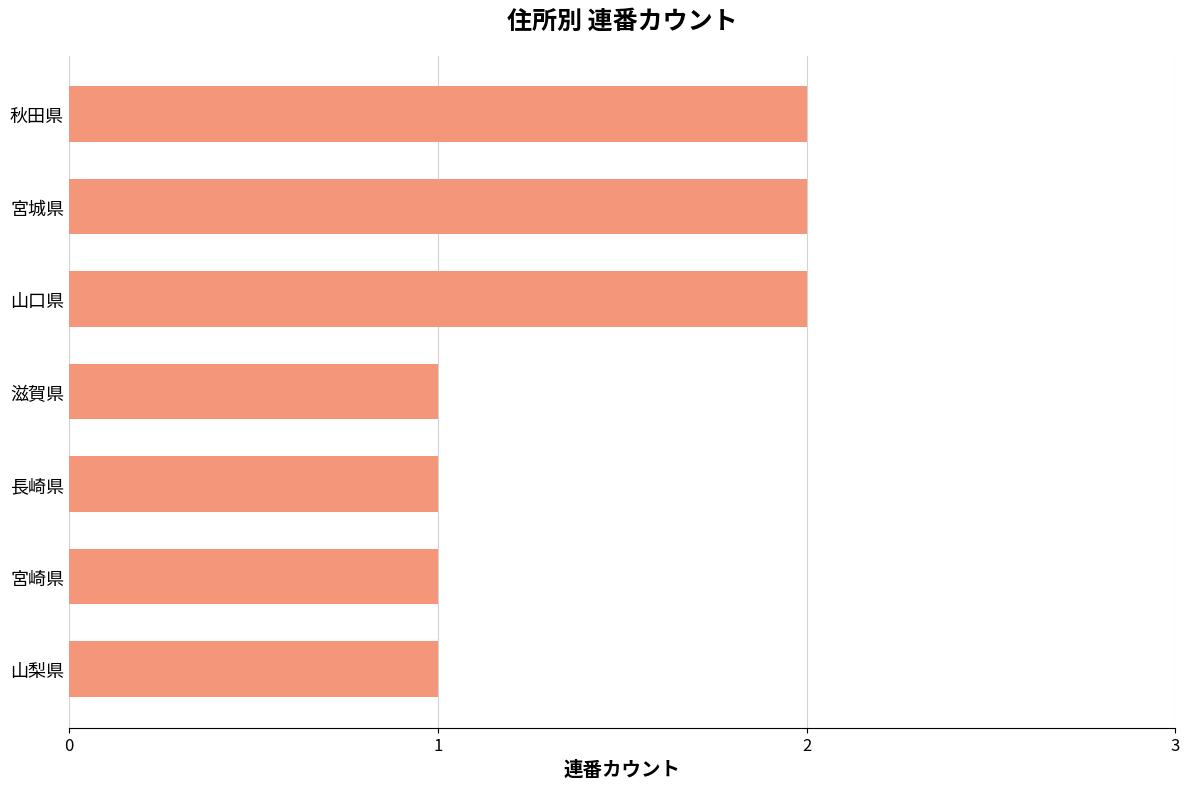

What is the difference between the second highest and second lowest values?

1